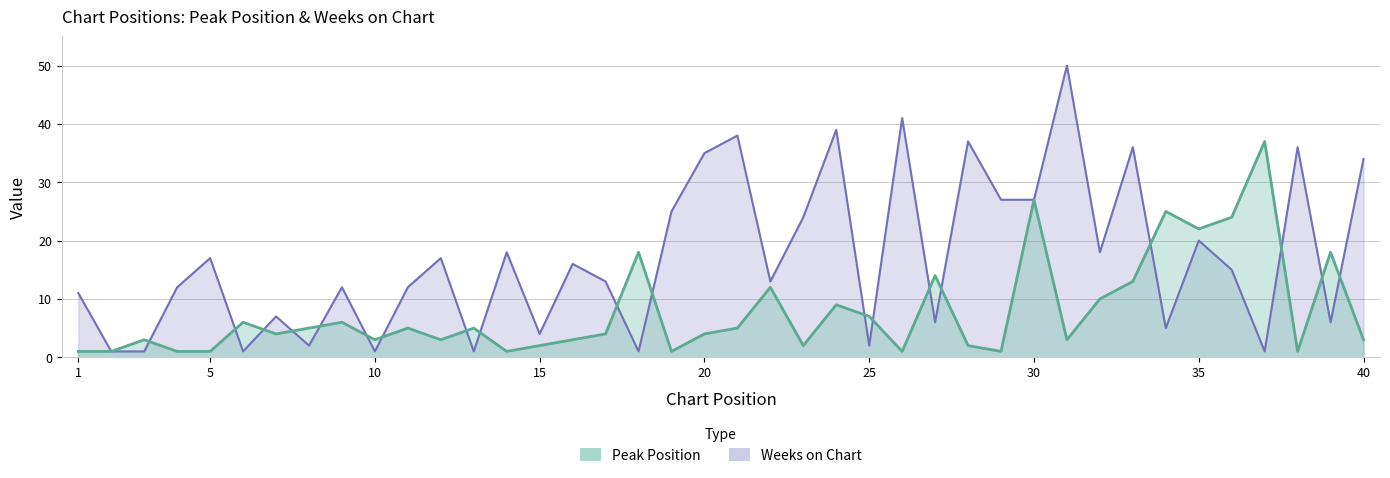

True or false: Weeks on Chart and Peak Position intersect in this chart.

True